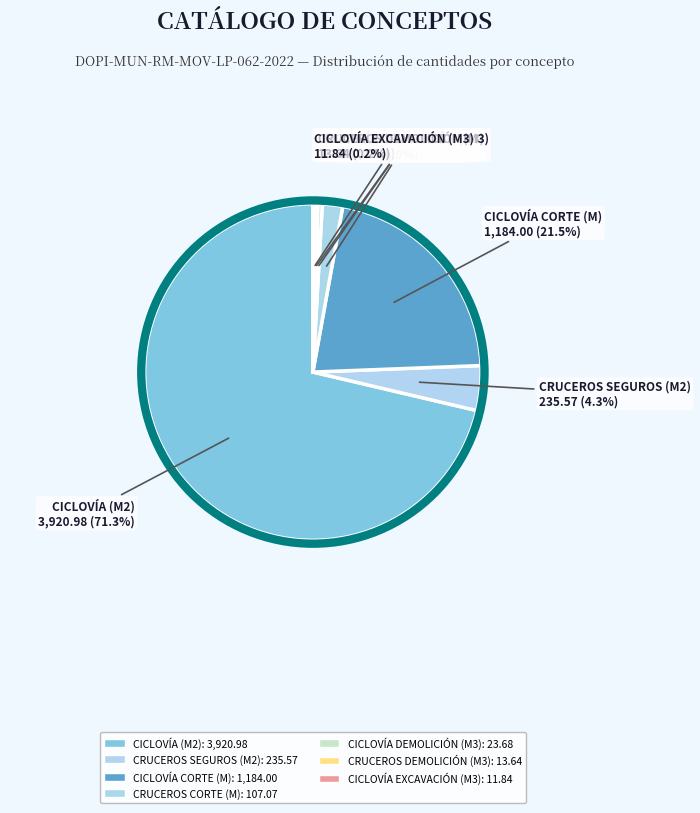

Count the number of slices in the pie.

7